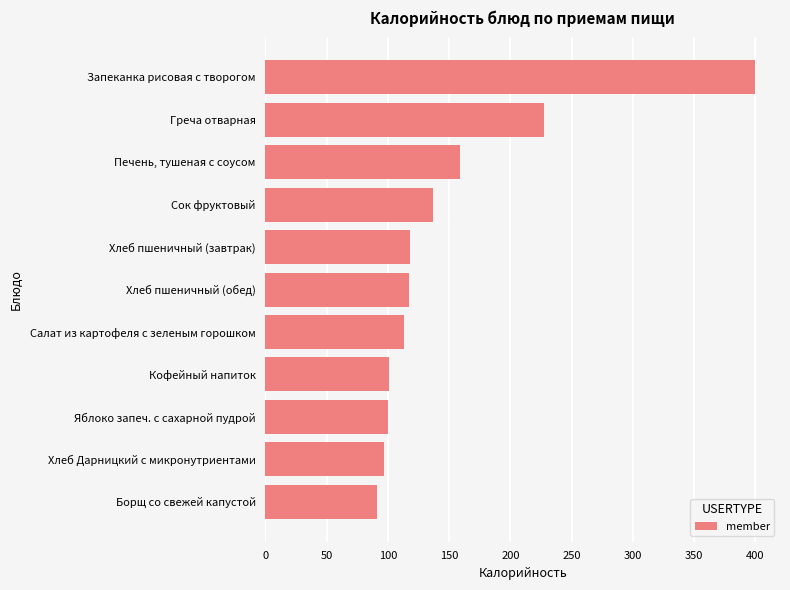

Between Хлеб пшеничный (завтрак) and Кофейный напиток, which is larger?

Хлеб пшеничный (завтрак)